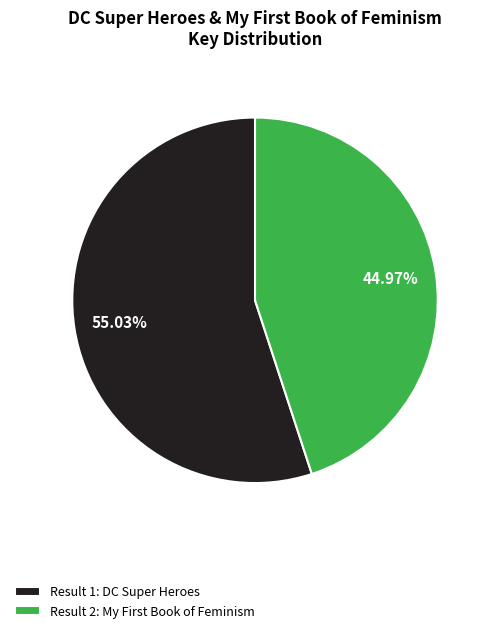

How many slices are in this pie chart?

2